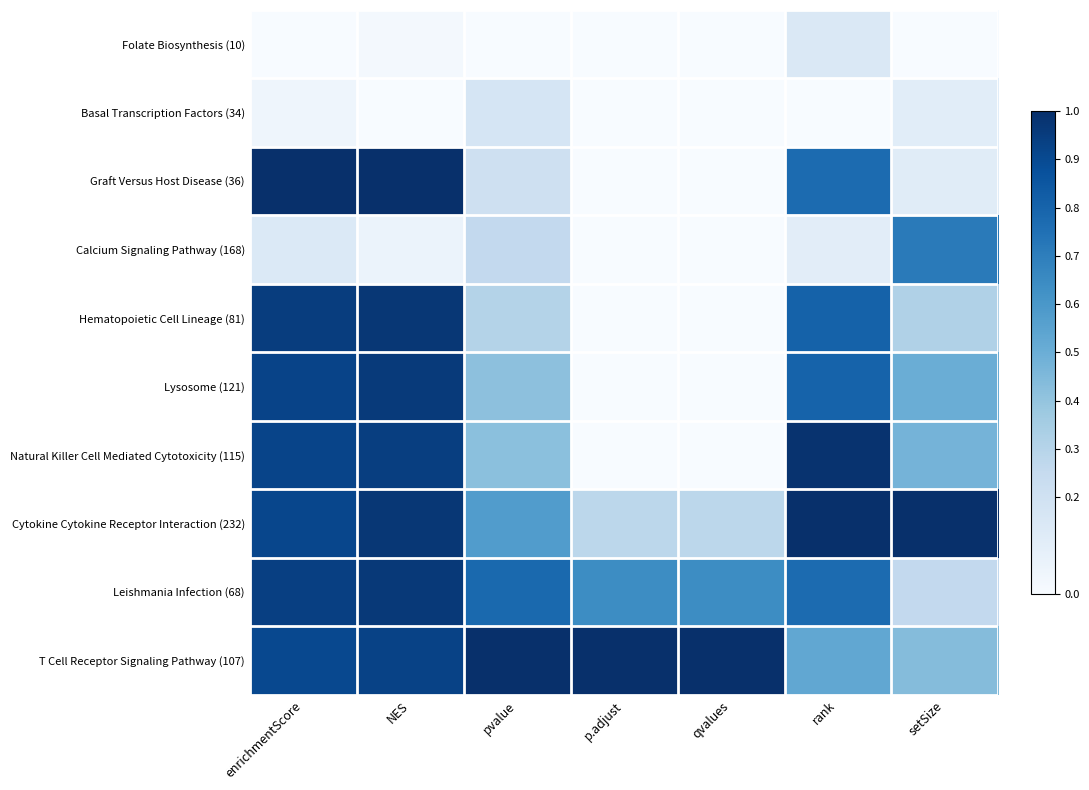

How many categories are shown in the chart?

7